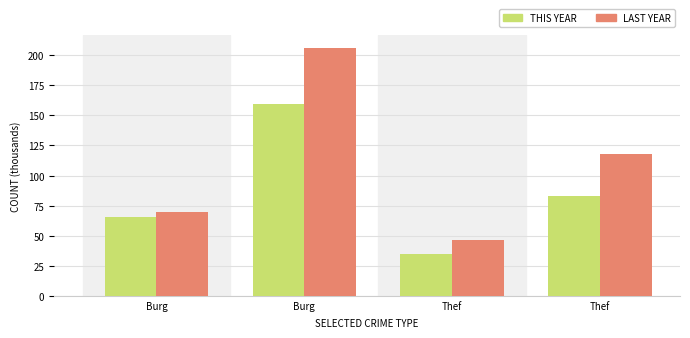

What are all the series names shown in the legend?

THIS YEAR, LAST YEAR